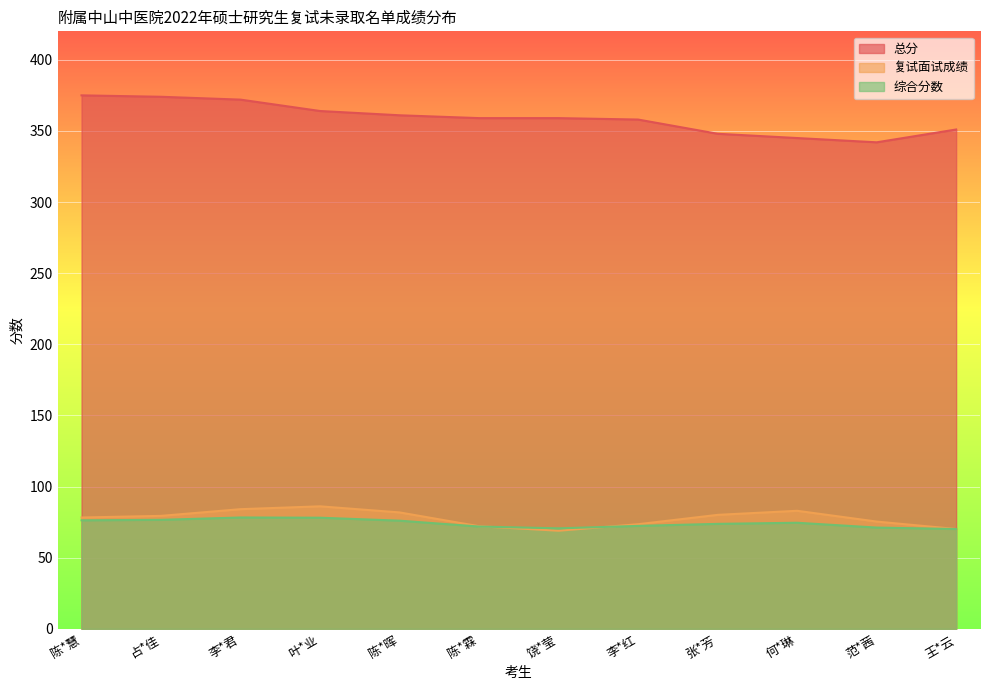

How many interior local valleys does the 总分 series have?

1